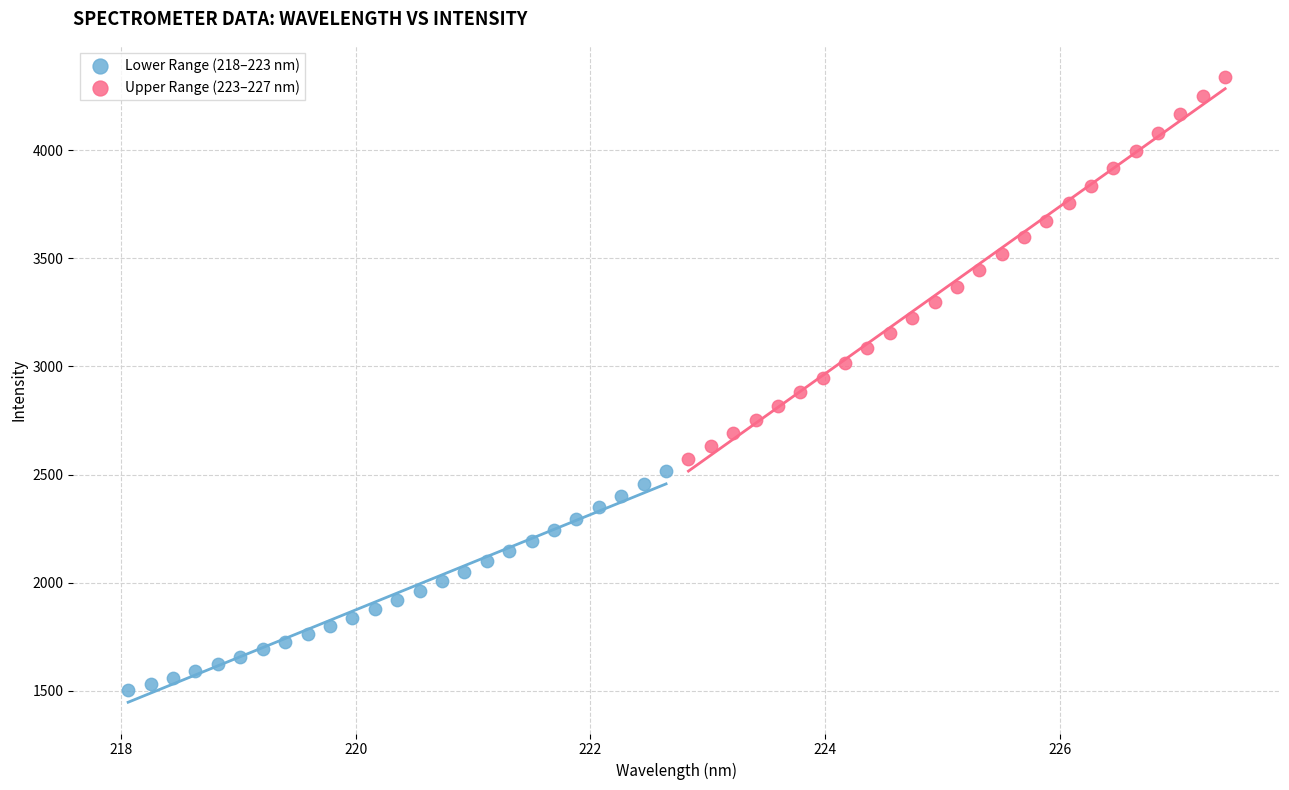

Which series reaches the maximum Y coordinate?

Upper Range (223–227 nm)